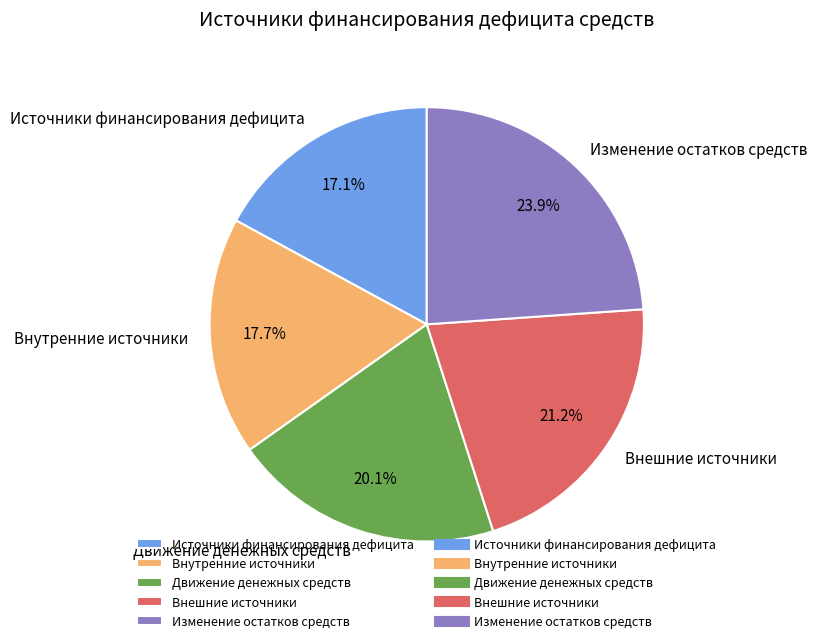

The Движение денежных средств slice represents 20% of the pie. True or false?

True